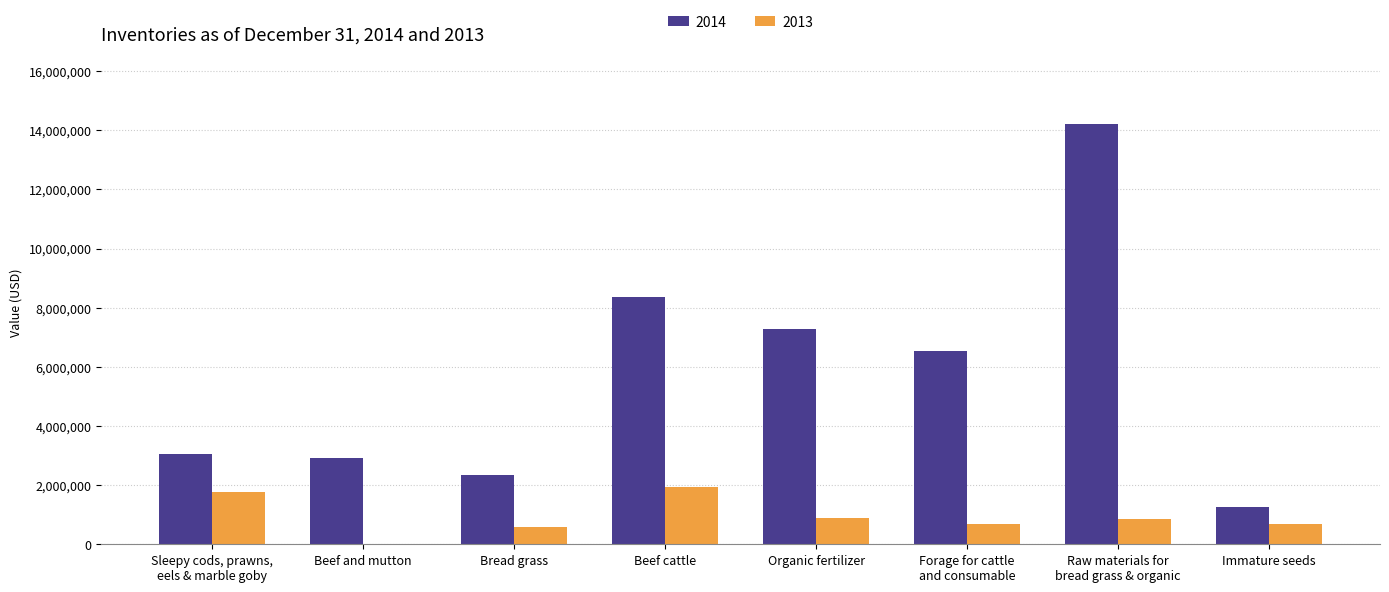

True or false: 2013 has a value of 698704 at Immature seeds.

True